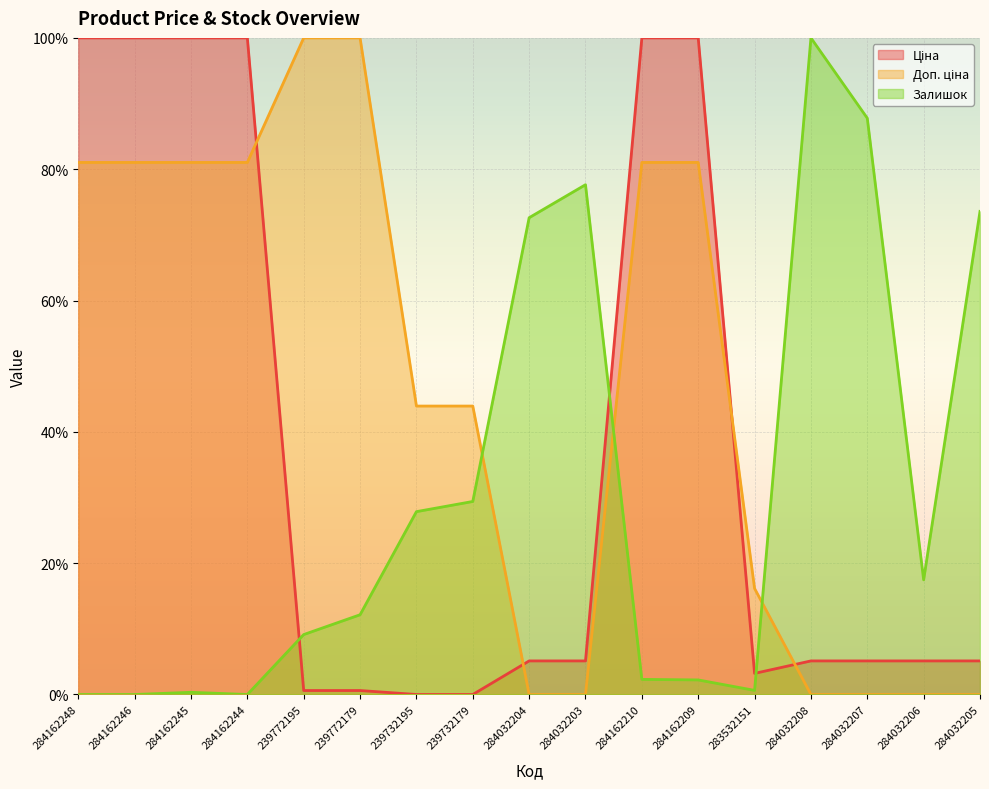

True or false: Доп. ціна has more than 2 interior local peaks.

False